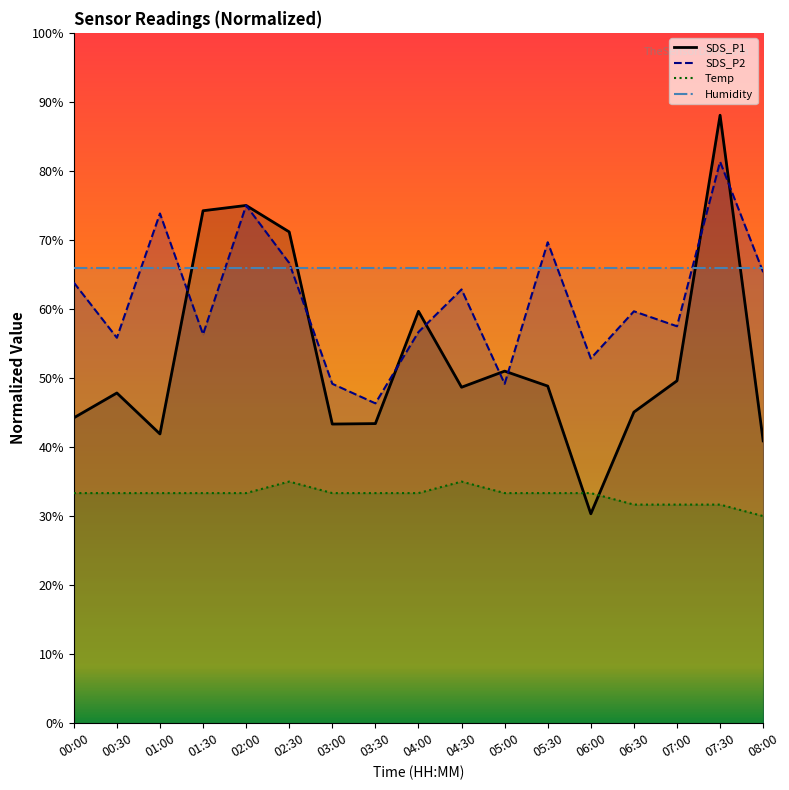

True or false: SDS_P1 line has a value of 48.7 at 04:30.

True